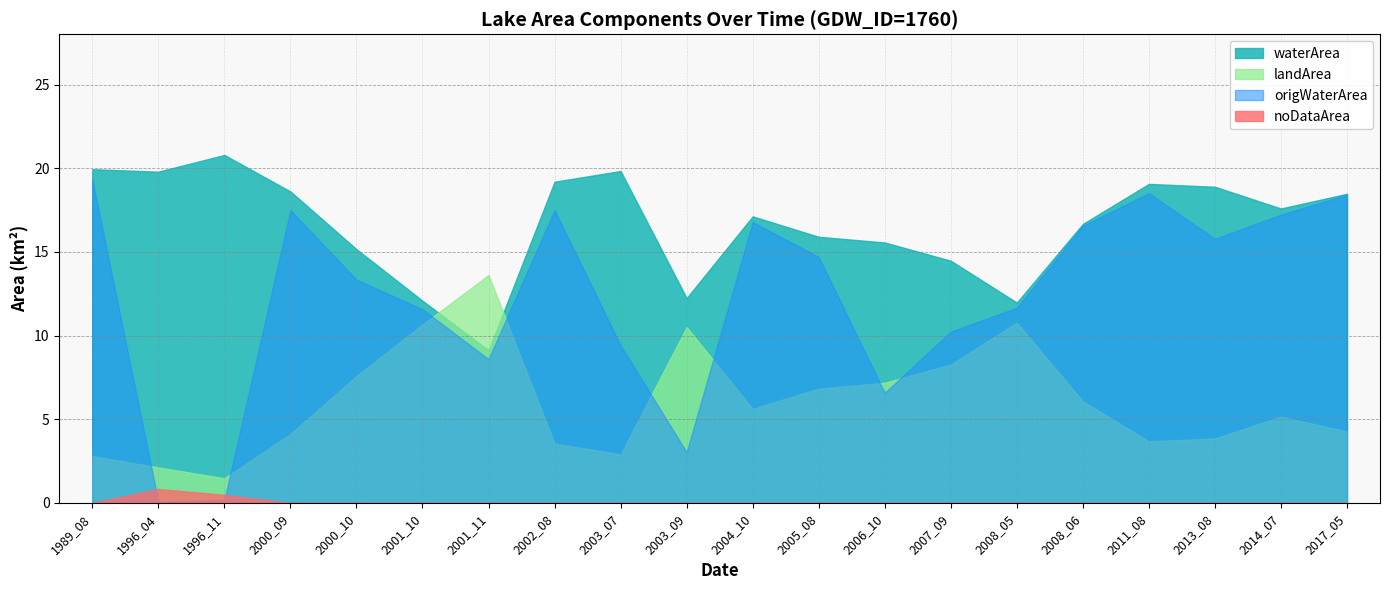

Is it true that origWaterArea equals 17.5 at 2002_08?

True